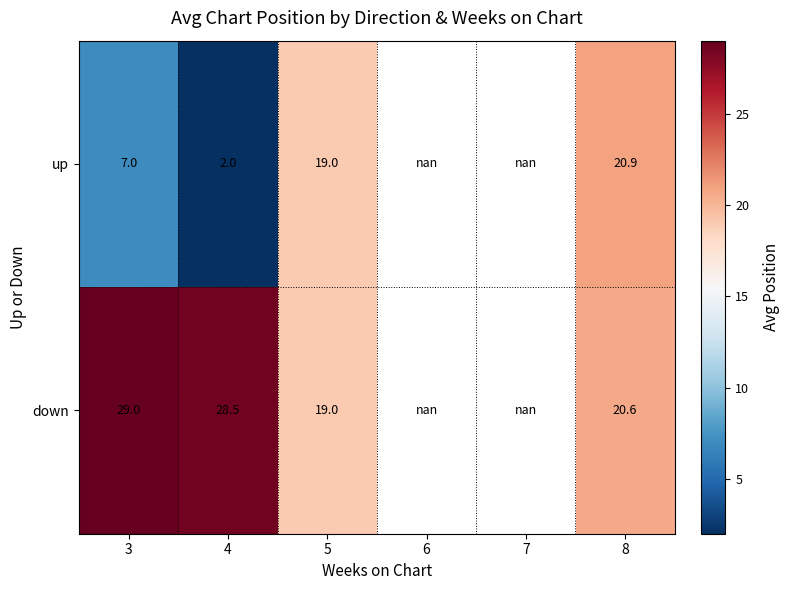

Count the number of categories in the chart.

6